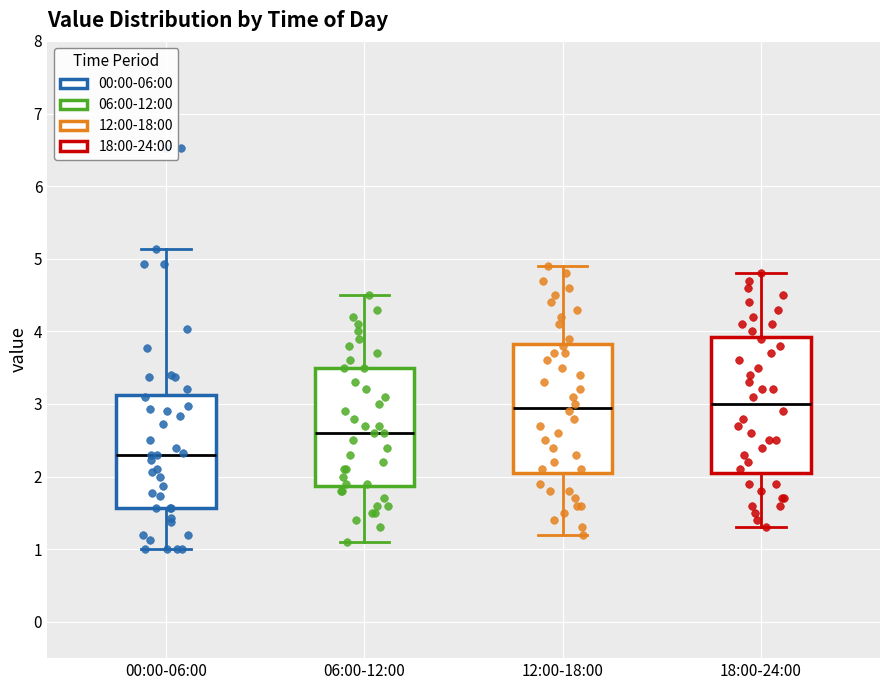

Which box is the tallest, from its lower edge to its upper edge?

18:00-24:00